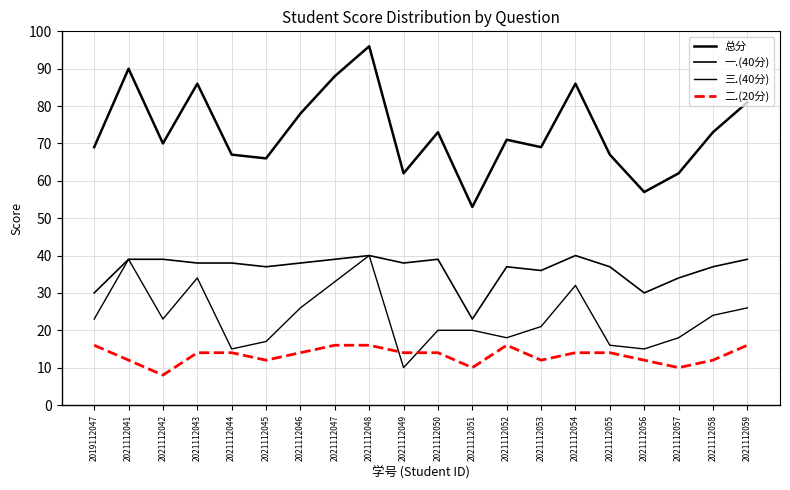

What is the value of the 二.(20分) point at the 5th from the left?

14